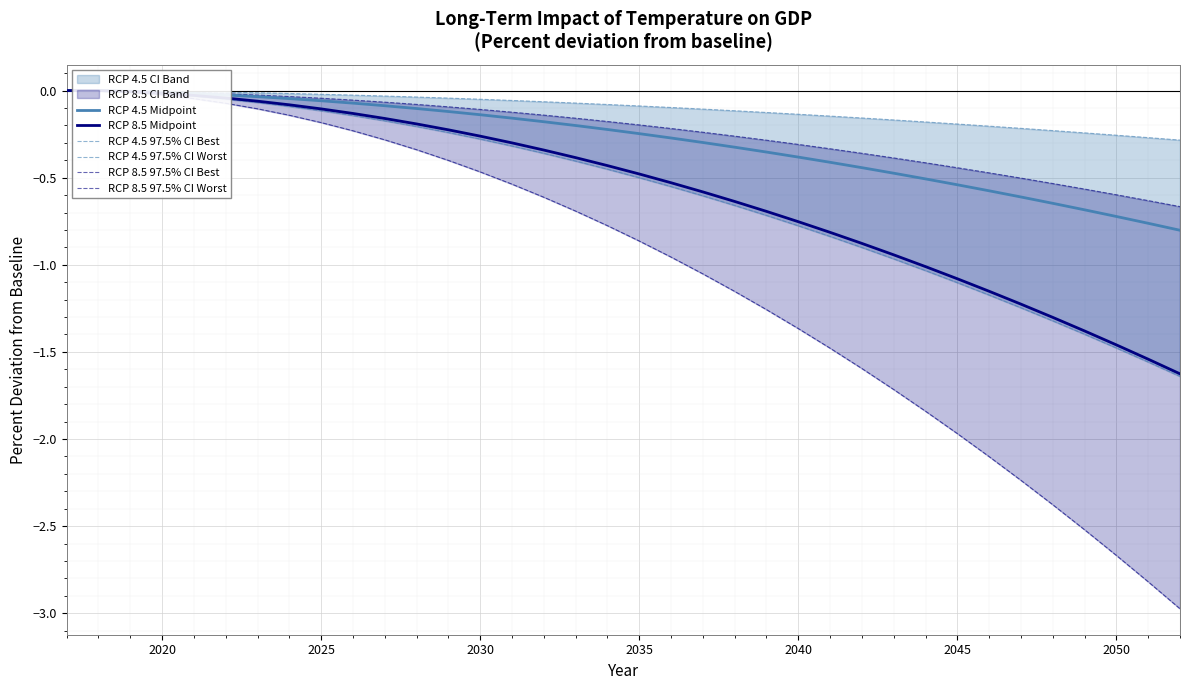

The RCP 4.5 Midpoint series shows -0.4 at 2040. True or false?

True